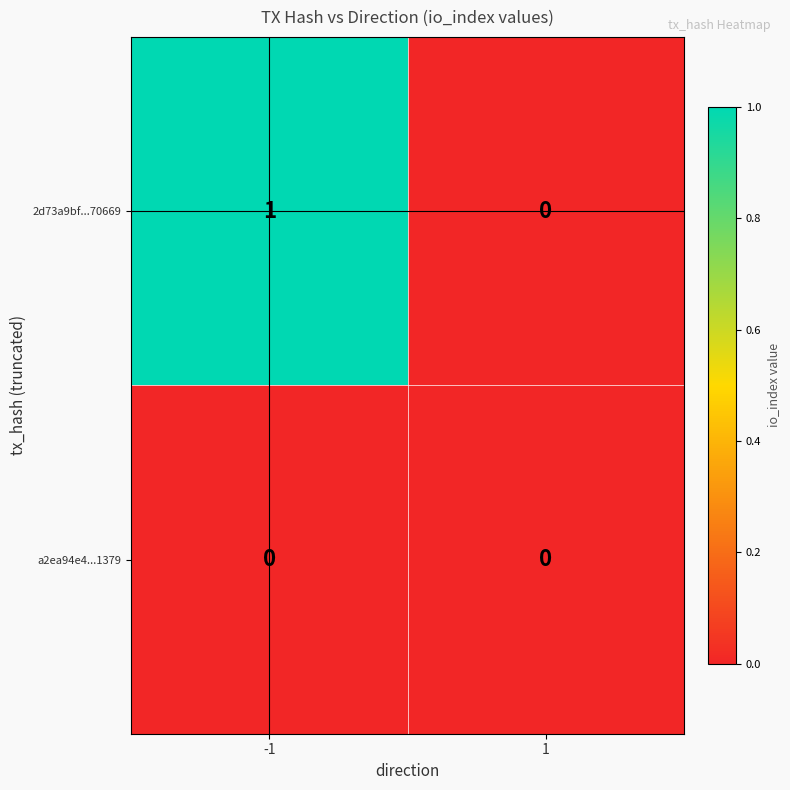

Reading left to right, extract all data points from this chart.

2d73a9bf...70669: -1=1	1=0
a2ea94e4...1379: -1=0	1=0